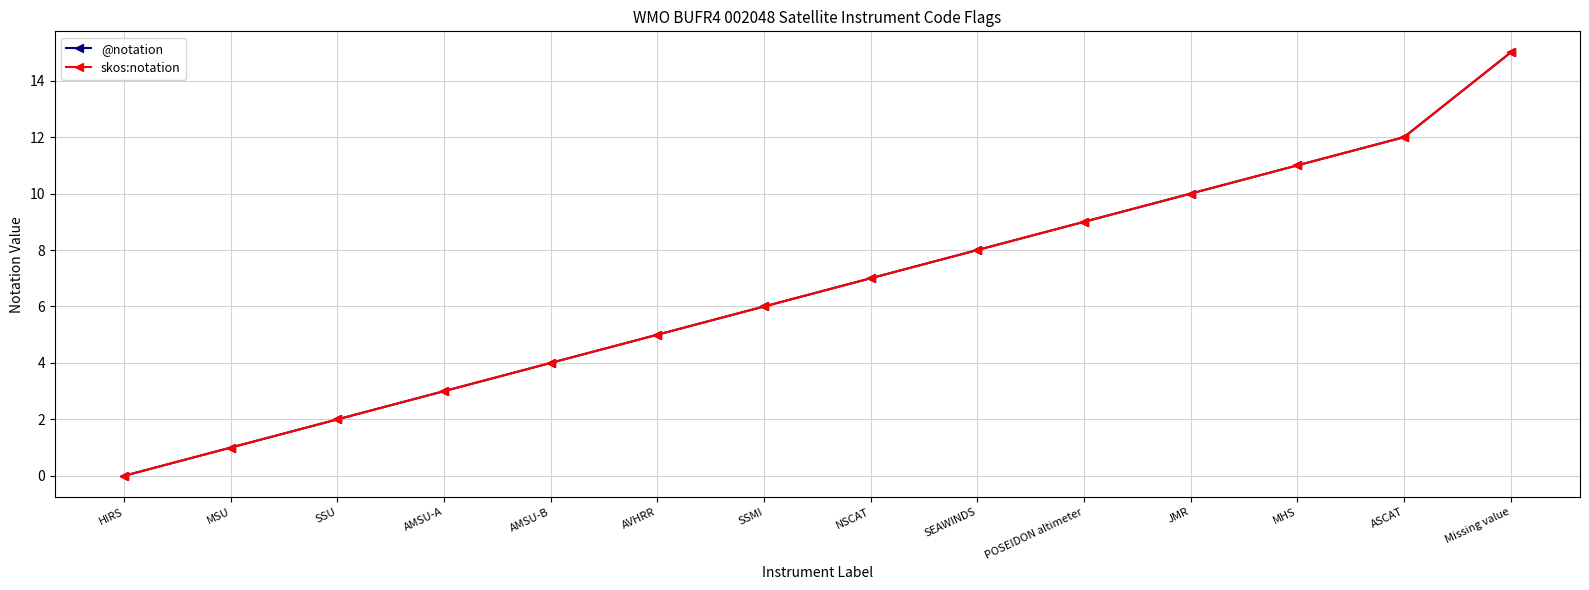

Is this an area chart (filled region under the line)?

No